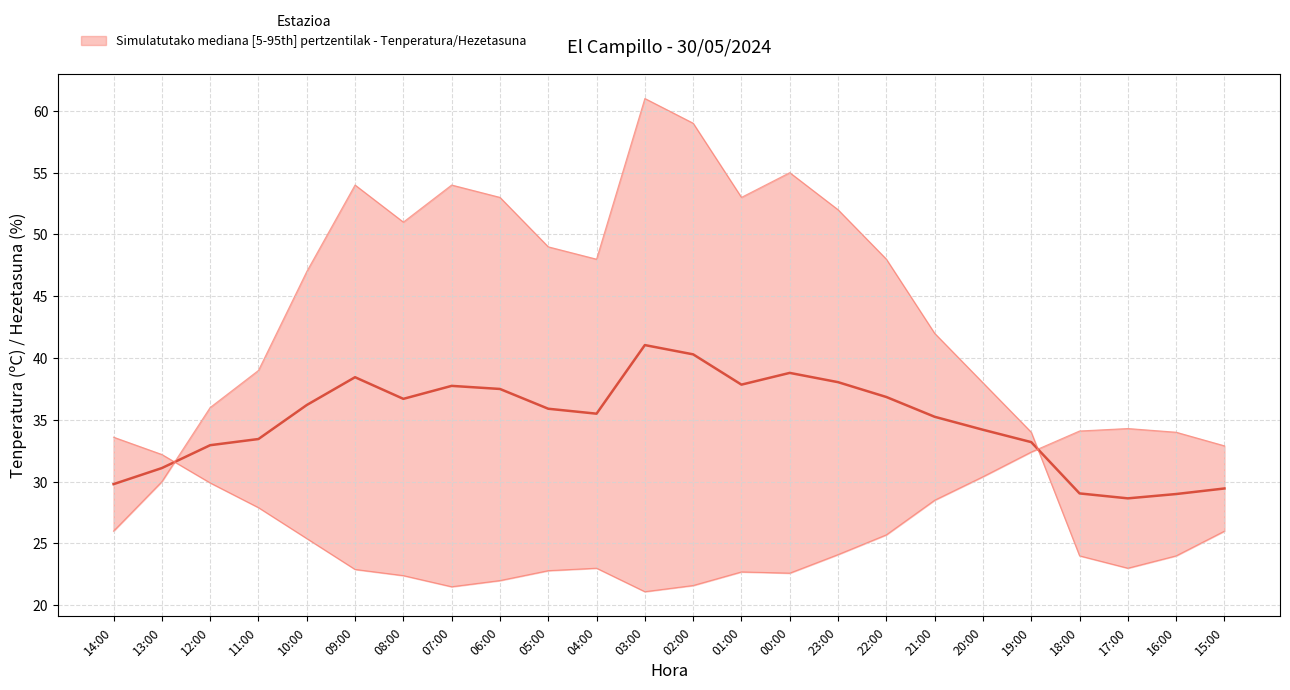

What is the sum of the values at 07:00 and 12:00?

70.7